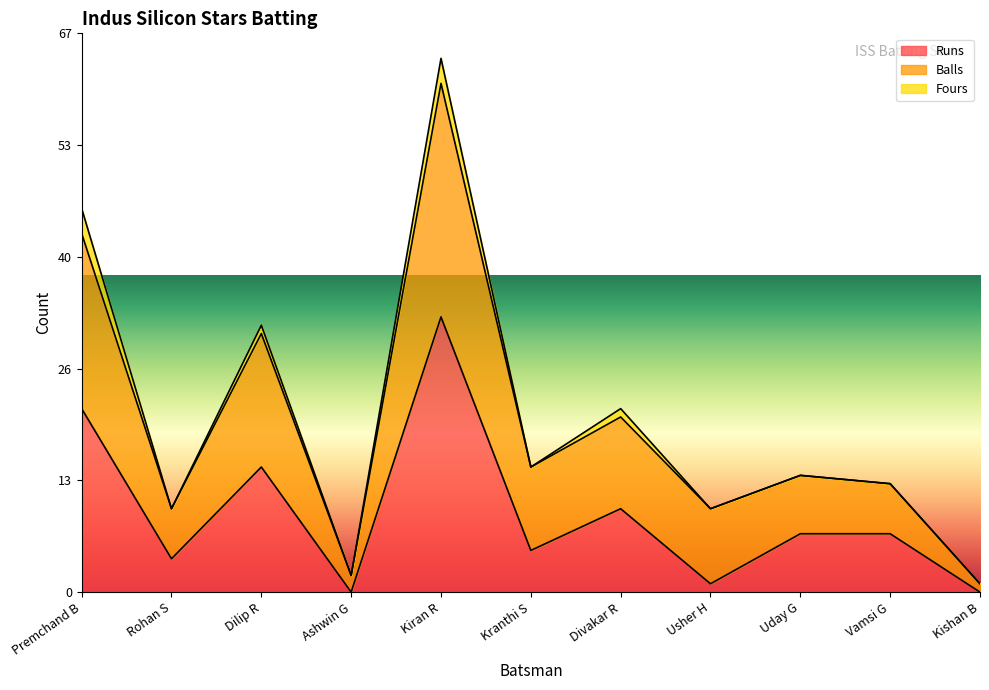

What are all the series names shown in the legend?

Runs, Balls, Fours